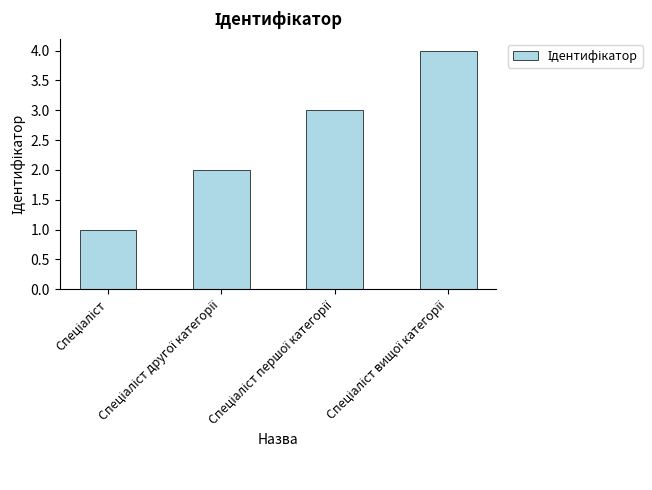

What is the sum of all values?

10